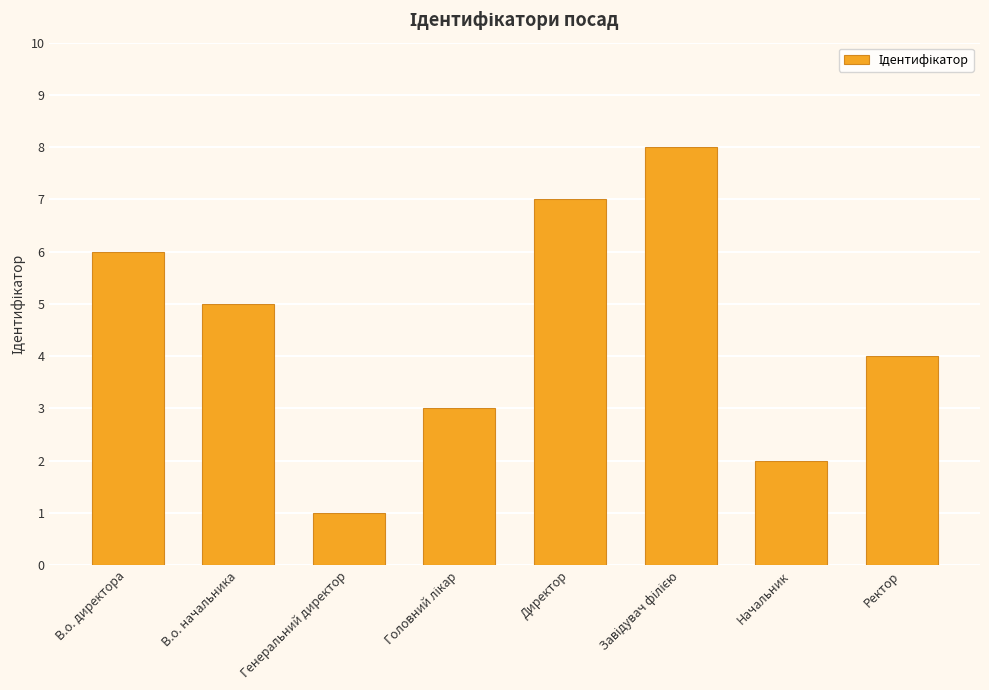

What position from the right is В.о. директора?

8